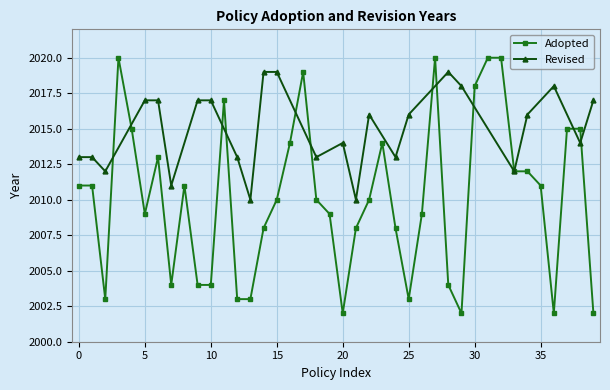

True or false: Adopted has more than 0 interior local peaks.

True